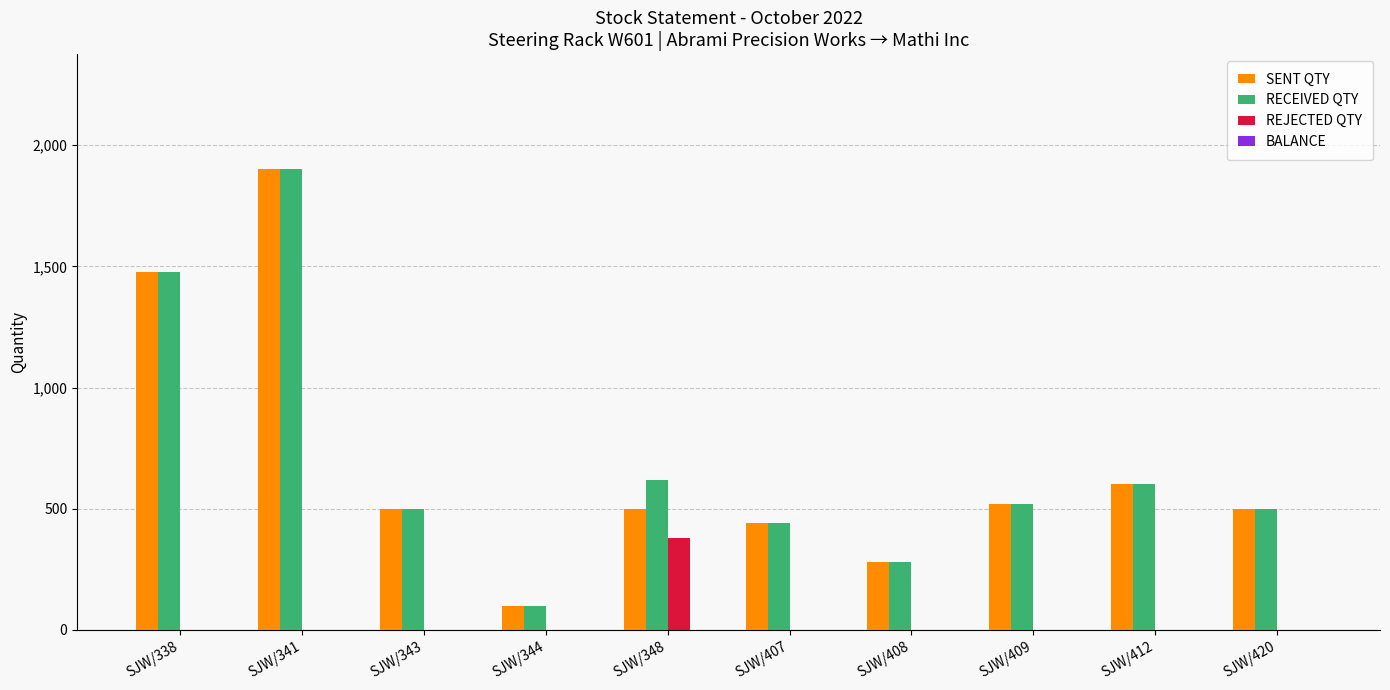

Where is SENT QTY nearest to the value 1000?

SJW/412